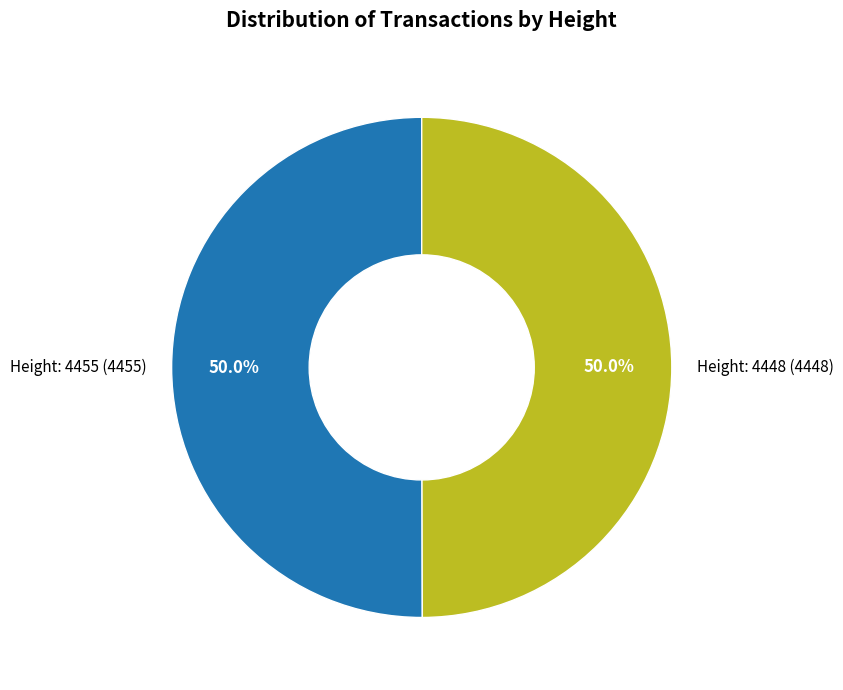

To the nearest percent, what is the combined percentage of Height: 4448 and Height: 4455?

100%